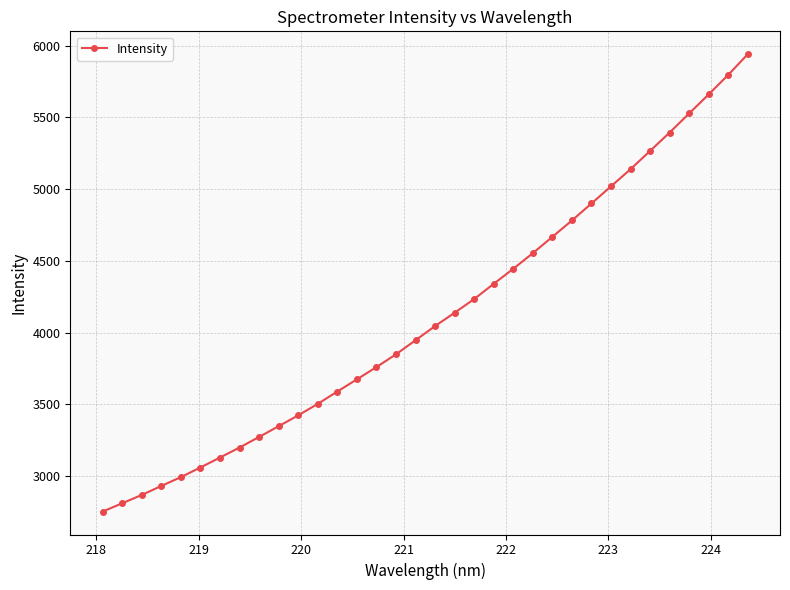

How many lines are shown in the chart?

1